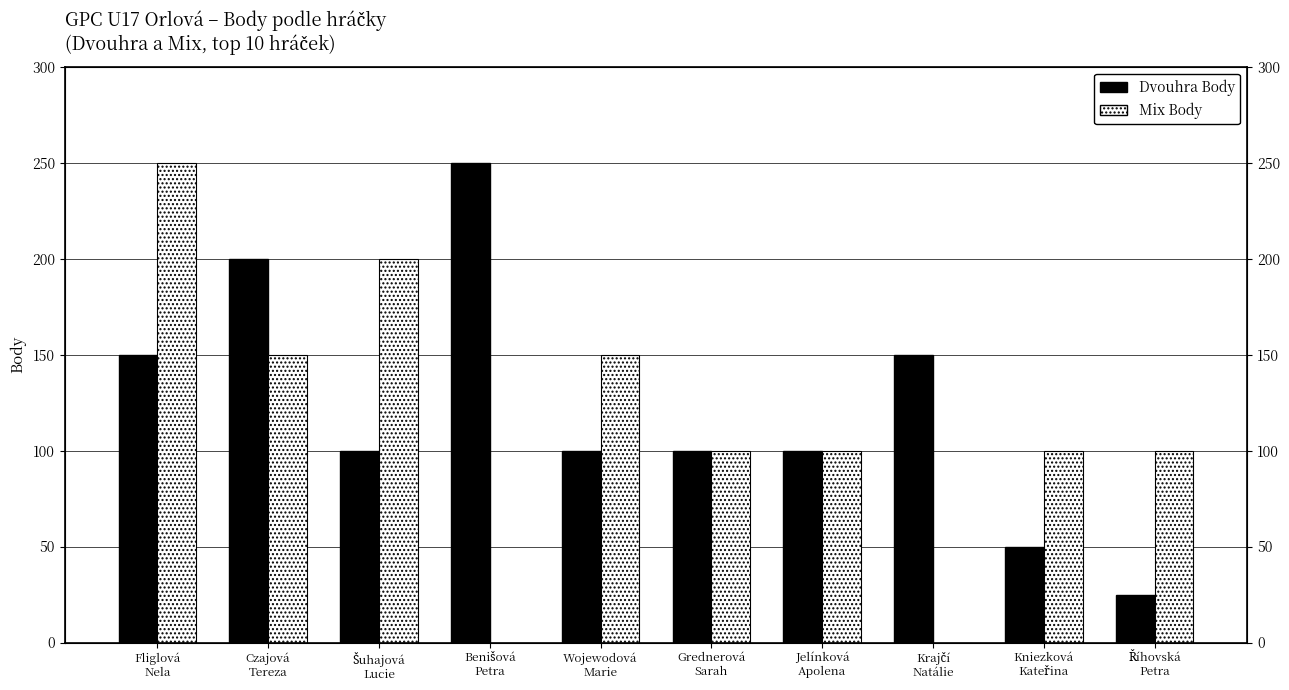

True or false: Mix Body has a value of 27 at Říhovská
Petra.

False